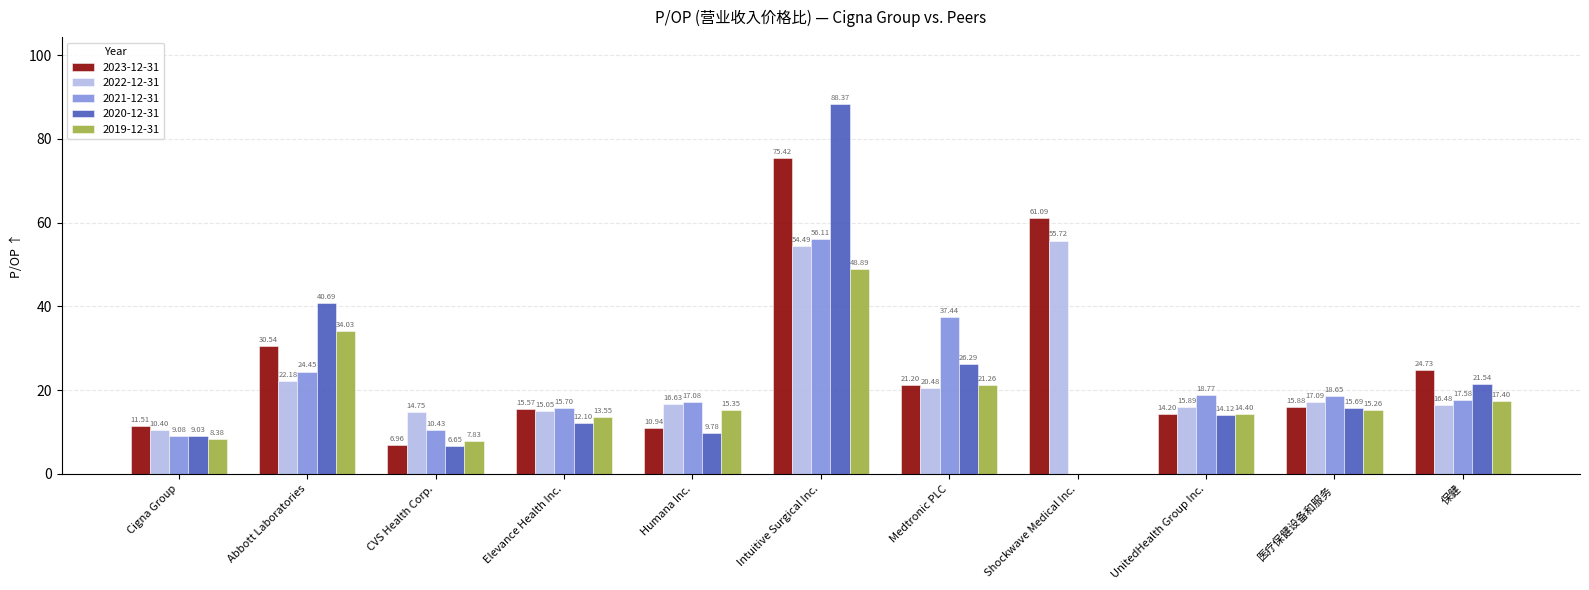

What is the sum of the 2020-12-31 values at Abbott Laboratories and Cigna Group?

49.7